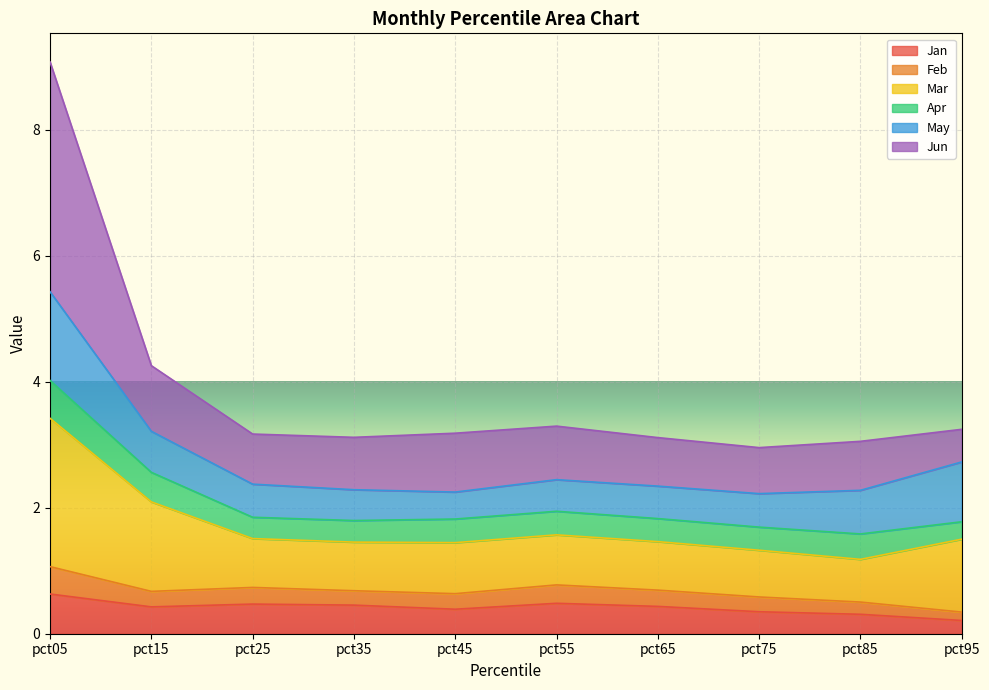

The Jan series shows 0.3 at pct85. True or false?

True